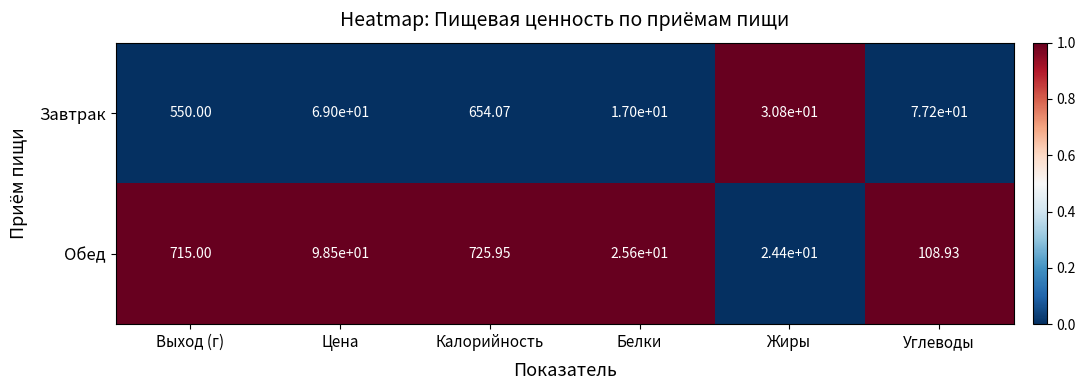

List the labels in order of Обед value, smallest first.

Жиры, Белки, Цена, Углеводы, Выход (г), Калорийность